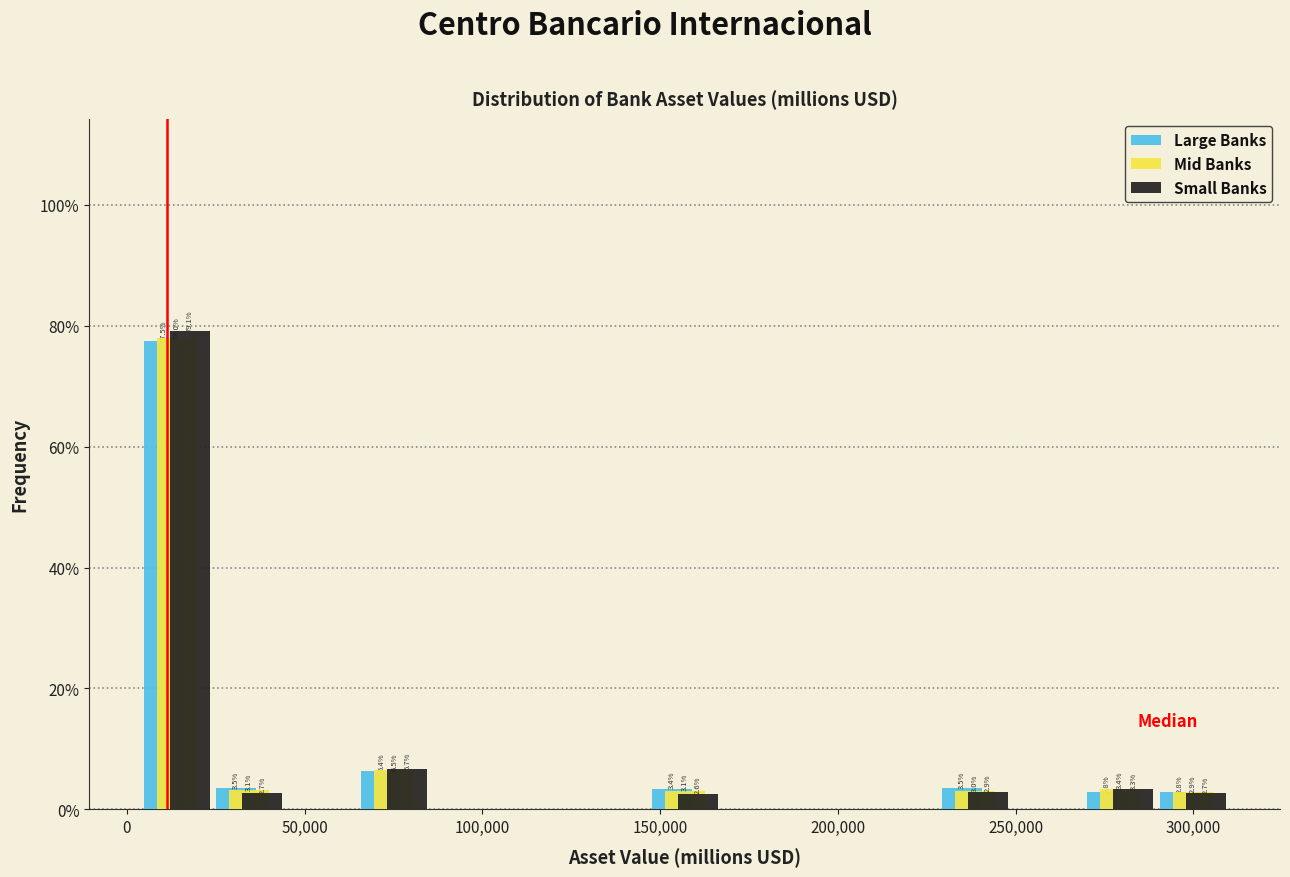

In the Mid Banks series, which range on the x-axis has the tallest bar?

5000 to 25000